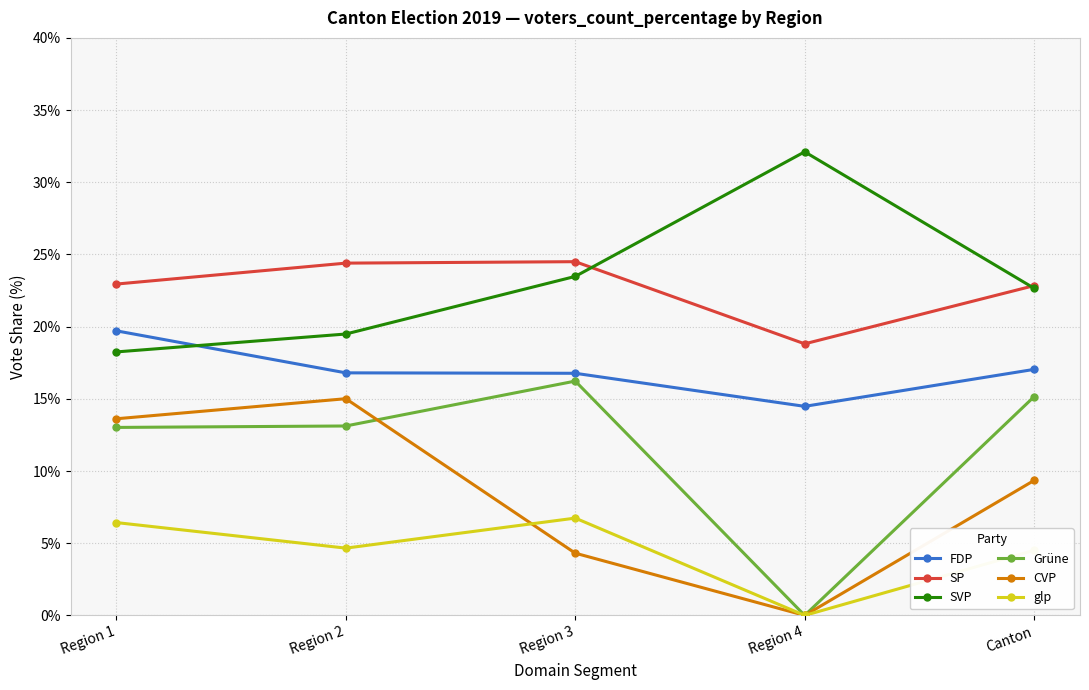

The value of CVP at Region 1 is 18.1. True or false?

False